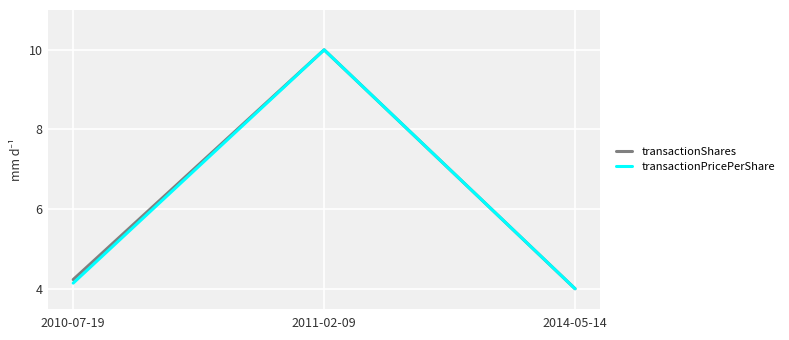

Rank the categories by transactionShares value from lowest to highest.

2014-05-14, 2010-07-19, 2011-02-09